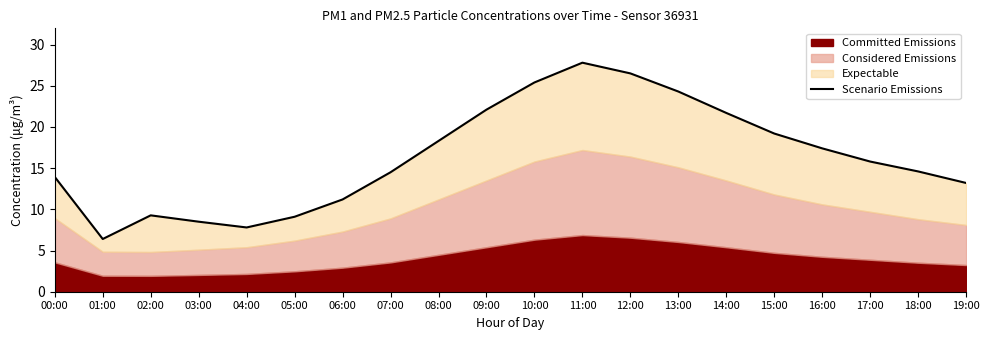

Approximately how many times larger is the value at 06:00 compared to 14:00?

0.5